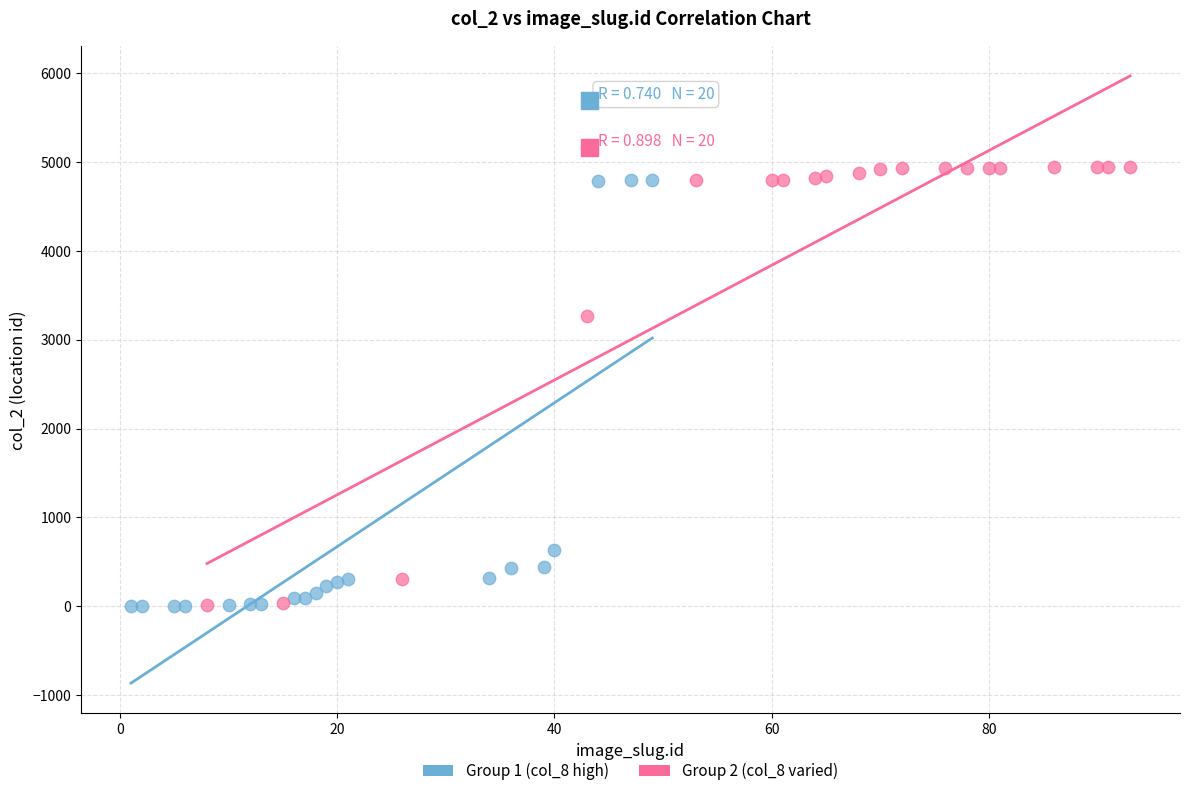

What are all the series names shown in the legend?

Group 1 (col_8 high), Group 2 (col_8 varied)